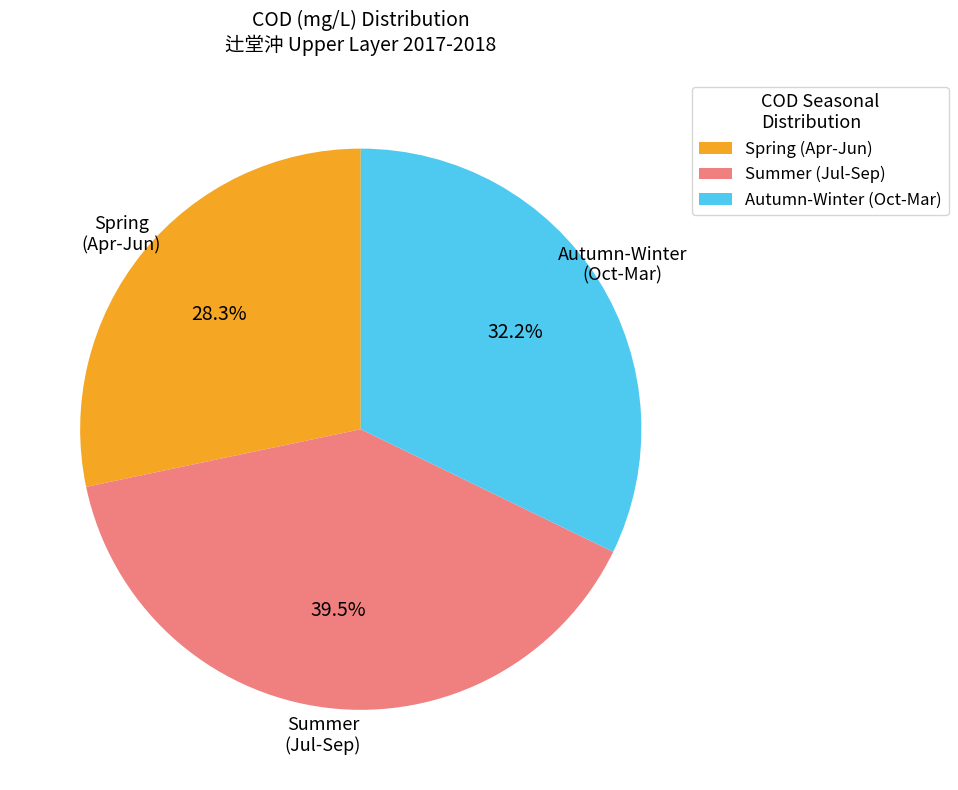

What portion of the pie excludes Autumn-Winter (Oct-Mar)?

67.8%